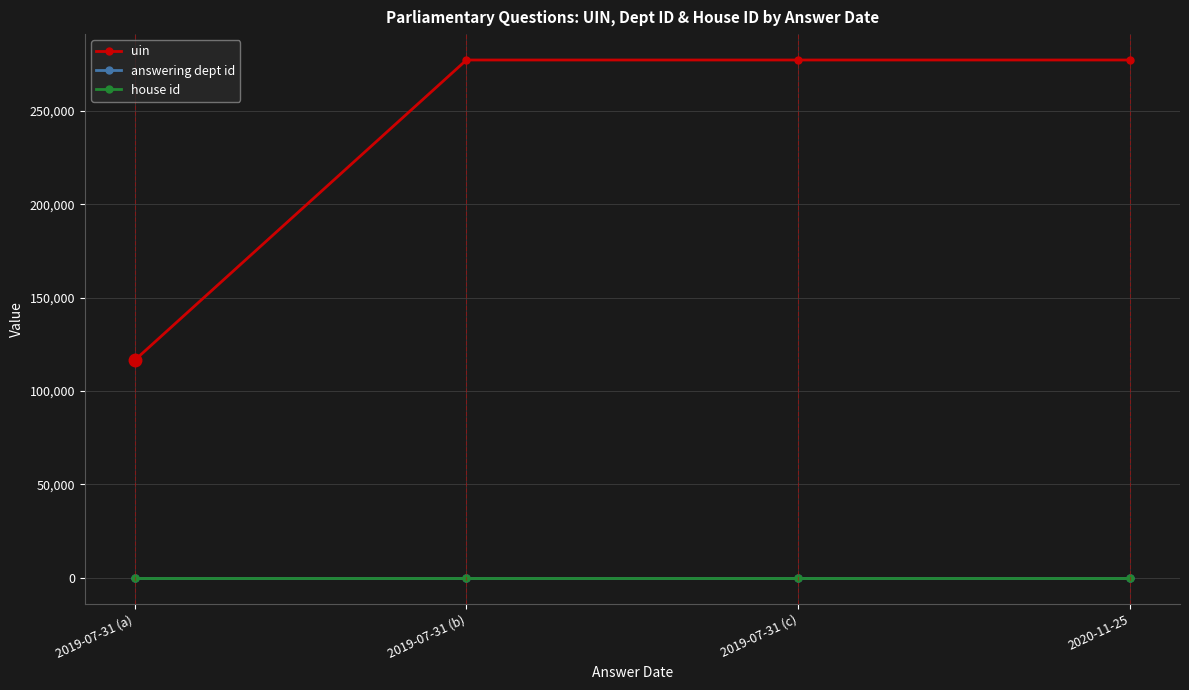

True or false: house id has more than 2 points higher than both neighbors.

False